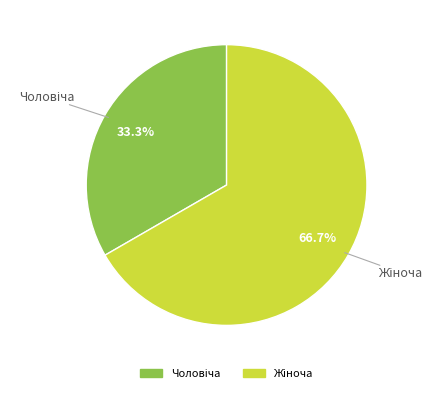

To the nearest percent, what percentage of the pie is Жіноча?

67%